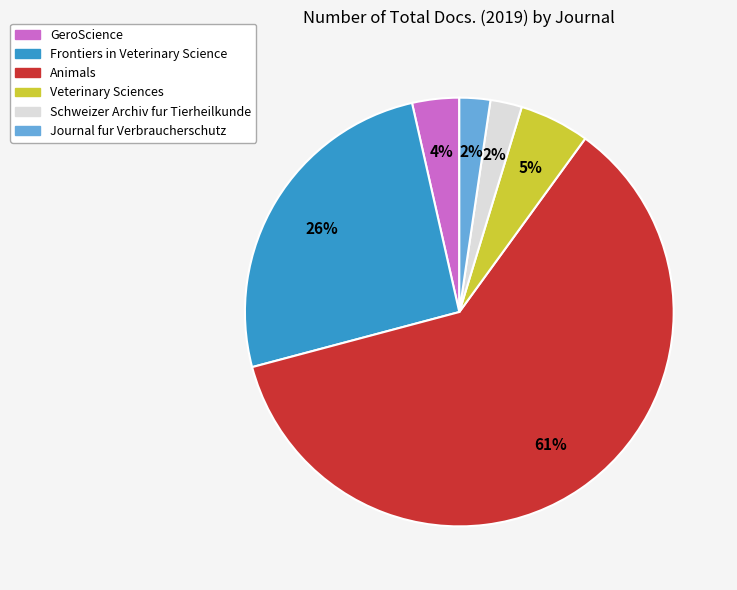

Is it true that Veterinary Sciences is 5% of the pie?

True